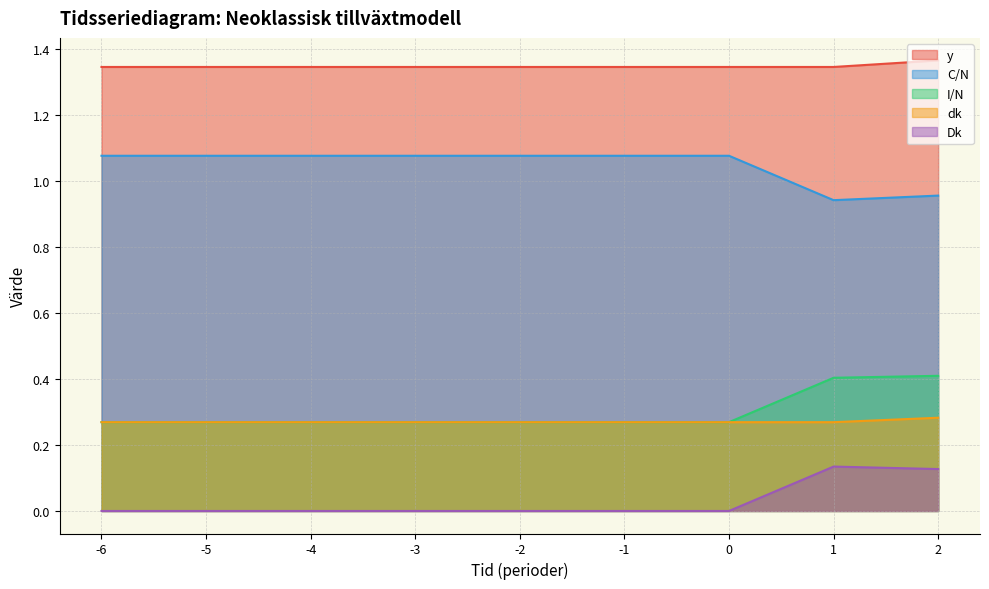

Reading left to right, transcribe all the data shown in this chart.

y: -6=1.3	-5=1.3	-4=1.3	-3=1.3	-2=1.3	-1=1.3	0=1.3	1=1.3	2=1.4
C/N: -6=1.1	-5=1.1	-4=1.1	-3=1.1	-2=1.1	-1=1.1	0=1.1	1=0.9	2=1.0
I/N: -6=0.3	-5=0.3	-4=0.3	-3=0.3	-2=0.3	-1=0.3	0=0.3	1=0.4	2=0.4
dk: -6=0.3	-5=0.3	-4=0.3	-3=0.3	-2=0.3	-1=0.3	0=0.3	1=0.3	2=0.3
Dk: -6=0.0	-5=0.0	-4=0.0	-3=0.0	-2=0.0	-1=0.0	0=0.0	1=0.1	2=0.1